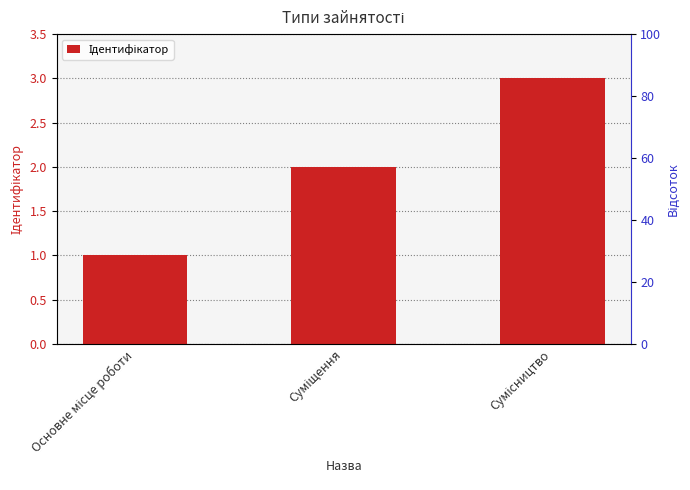

Are the bars grouped side by side (vs. stacked)?

No